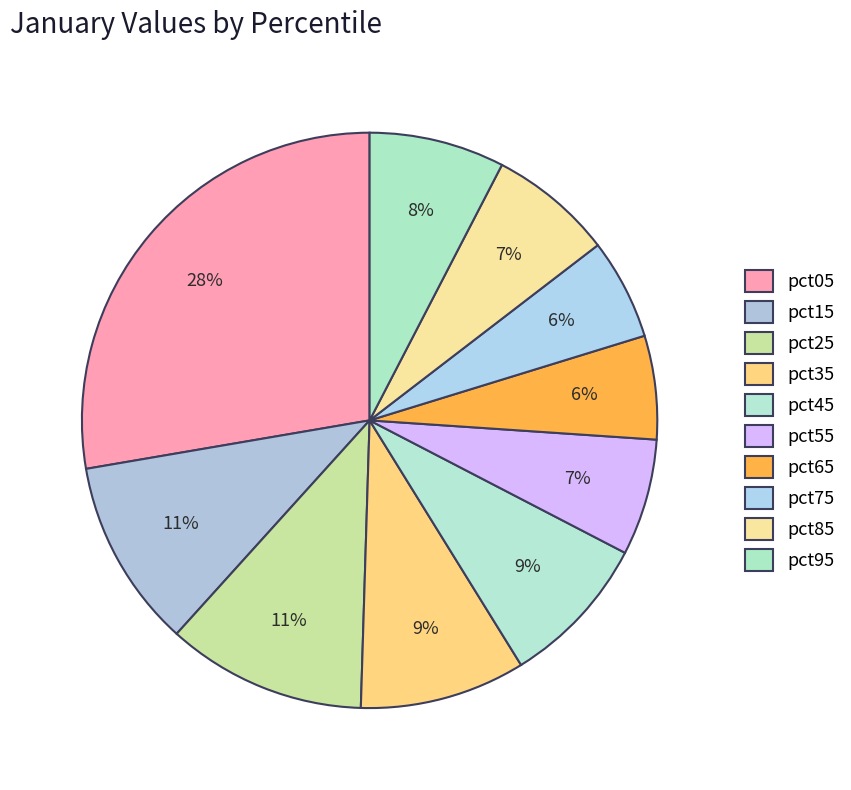

Count the number of slices in the pie.

10